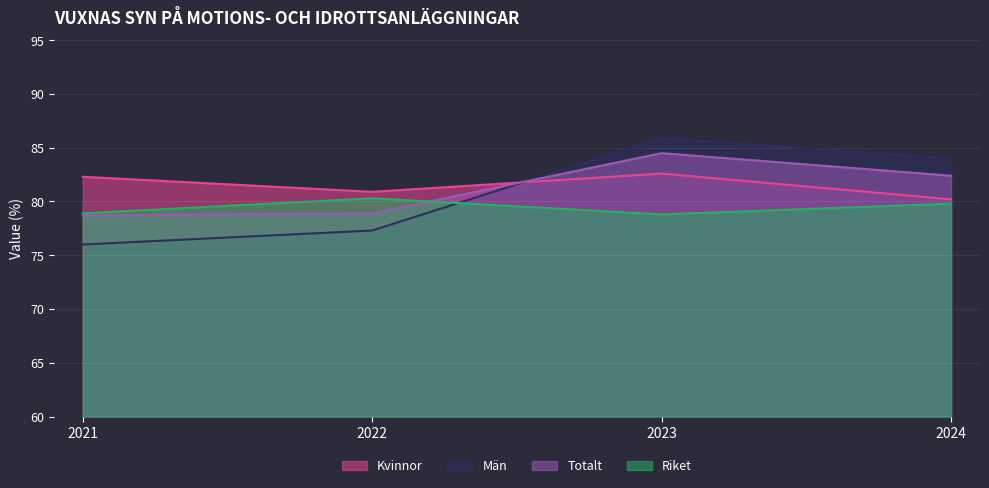

What is the difference between the highest and lowest values at 2023?

7.1